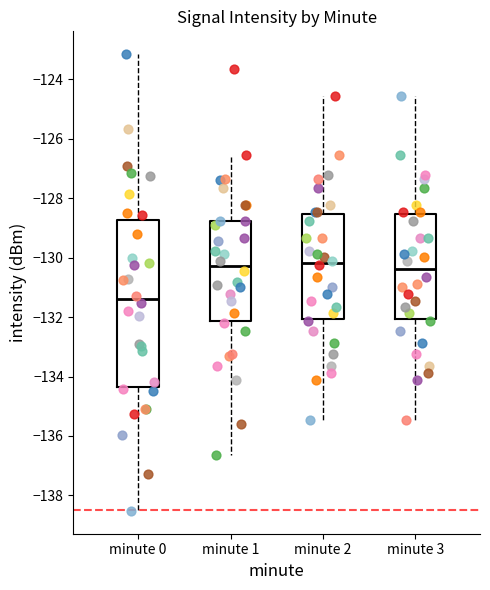

Where is the upper edge of the box for minute 0 on the y-axis? The values are not printed on the chart, so give them approximately, as read against the axis.

-128.8